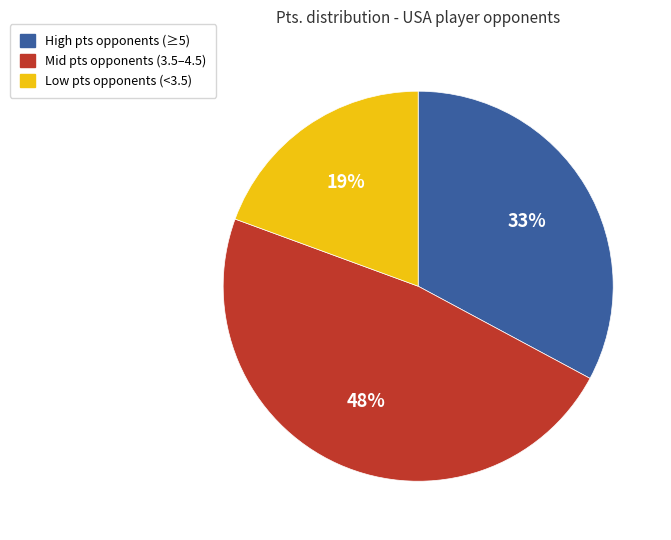

To the nearest percent, what is the average slice percentage?

33%